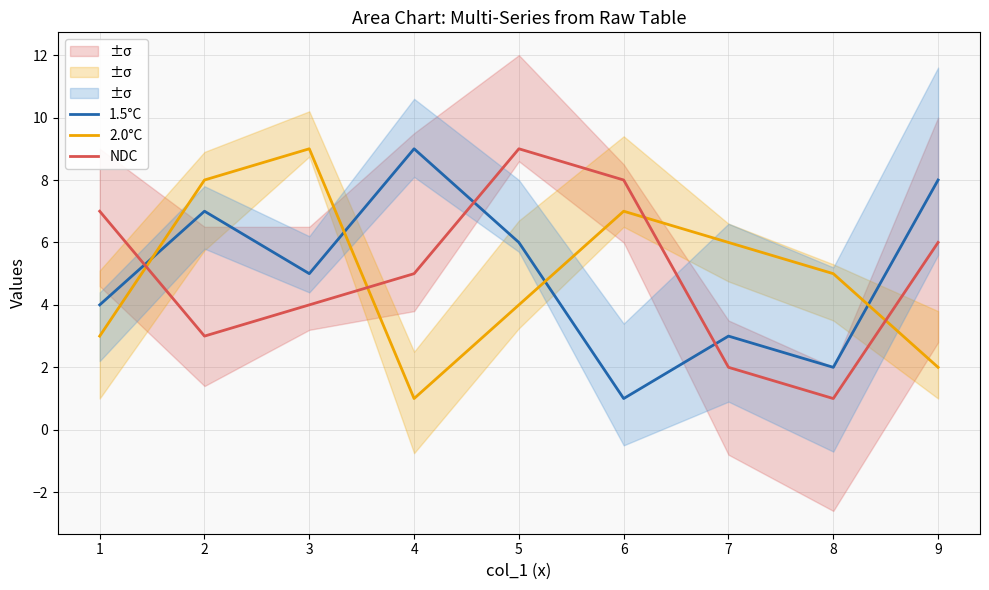

The value of 2.0°C at 7 is 6. True or false?

True